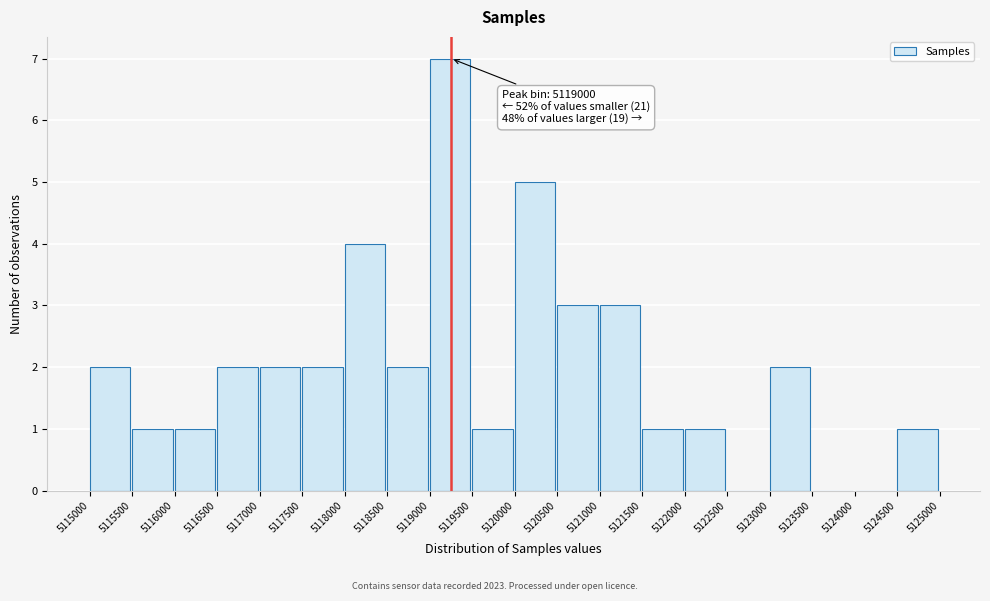

Over which range of the x-axis is the bar tallest?

5119000 to 5119500